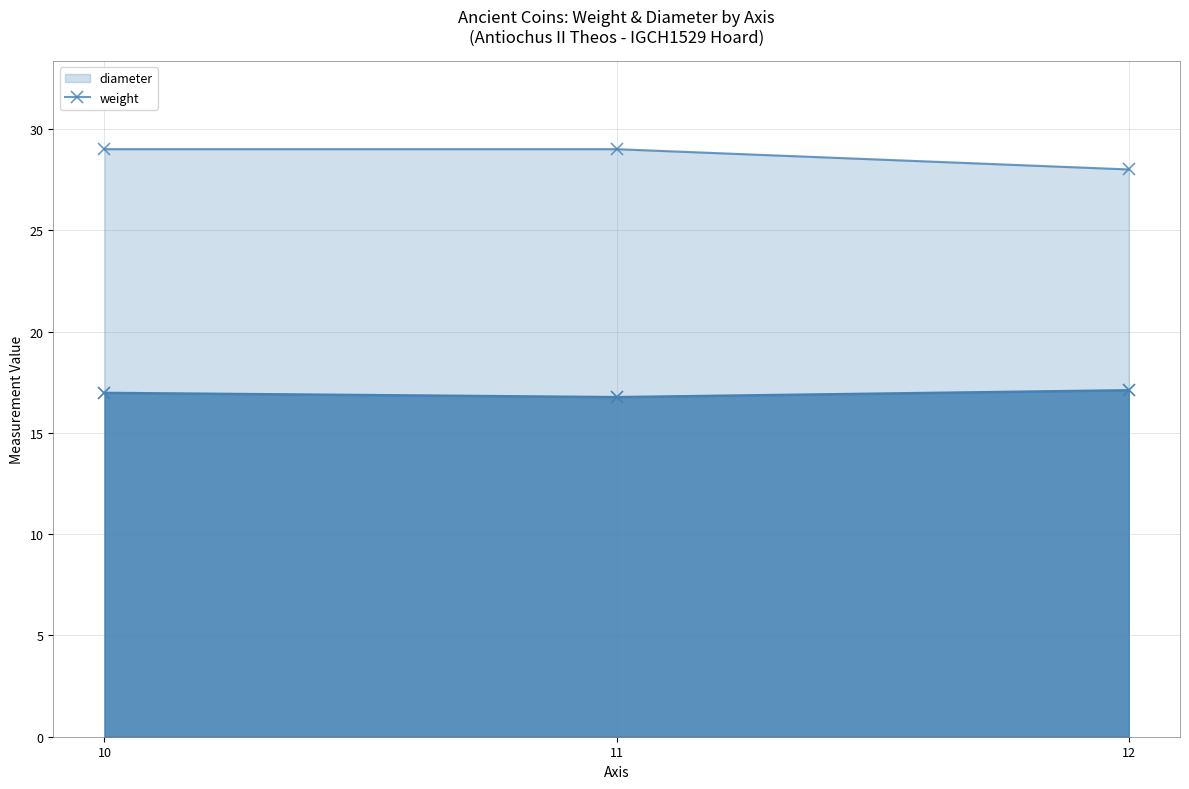

Reading left to right, extract all data points from this chart.

weight: 10=17.0	11=16.8	12=17.1
diameter: 10=29.0	11=29.0	12=28.0